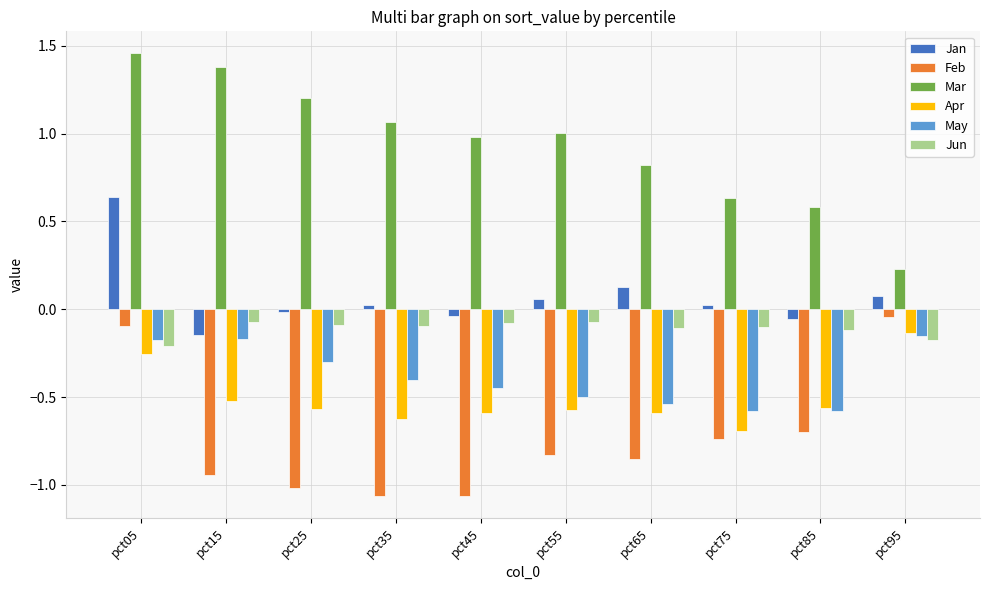

What is the difference between the highest and lowest values at pct05?

1.7